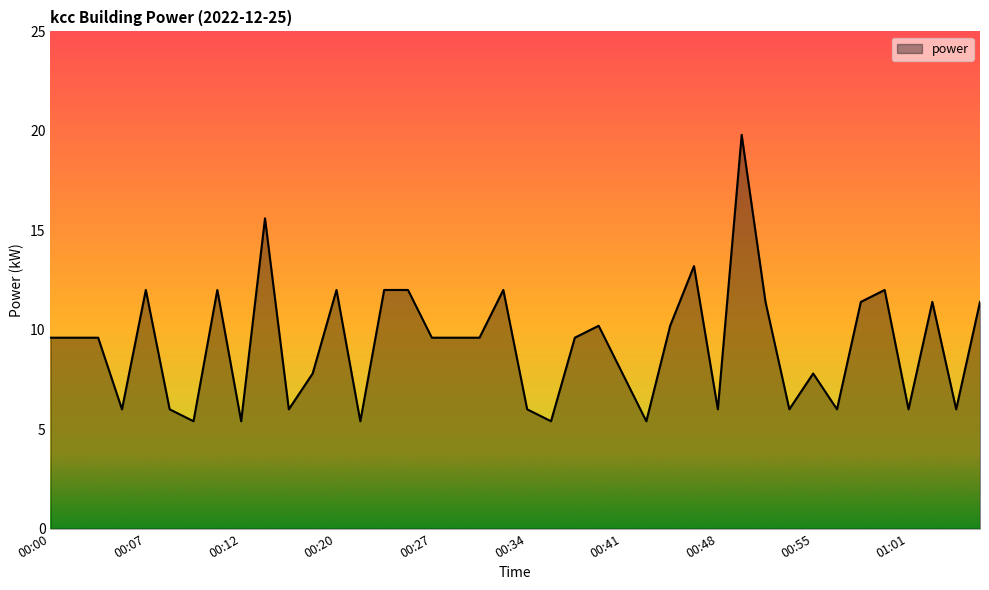

What is the maximum value shown in the chart?

19.8